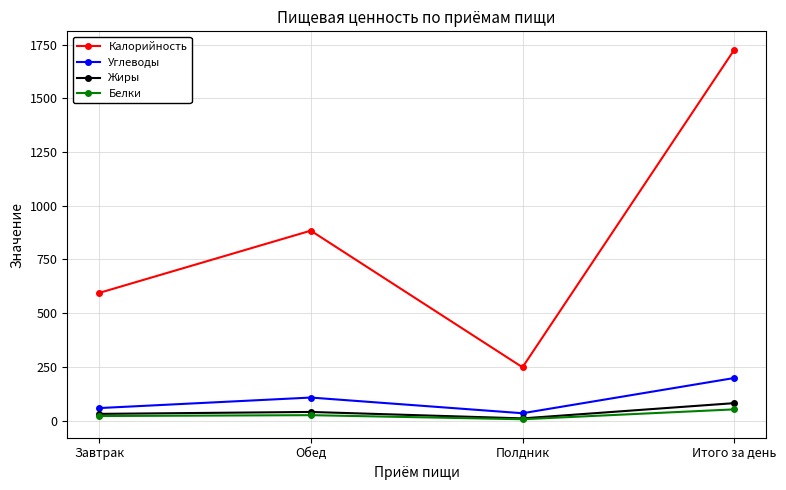

True or false: Белки and Калорийность intersect in this chart.

False